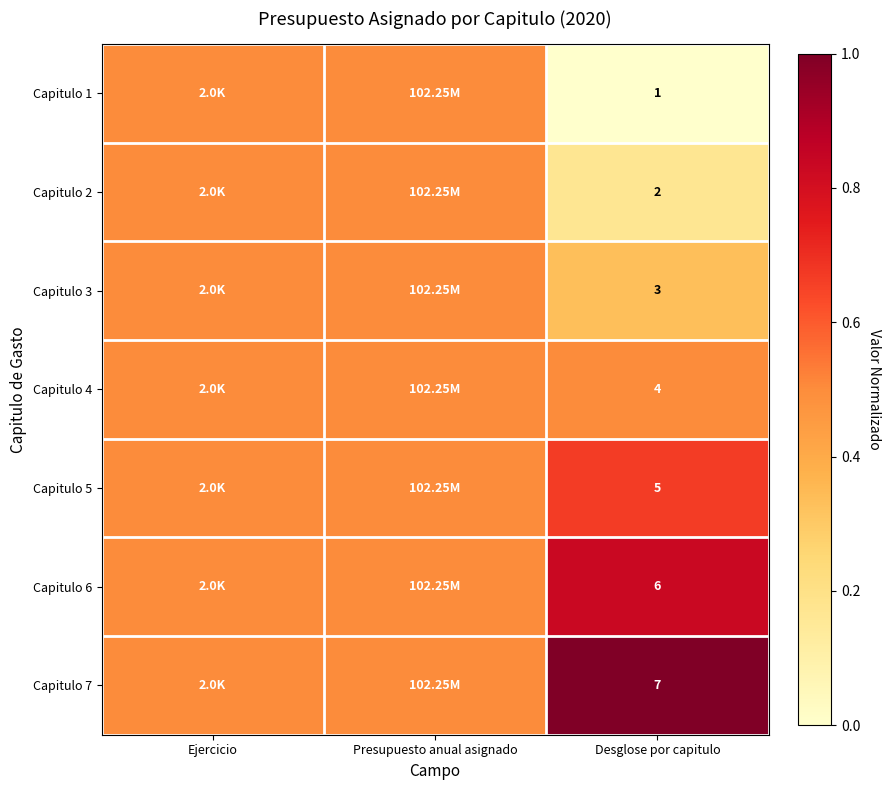

Which series has the largest range (max minus min)?

Capitulo 1